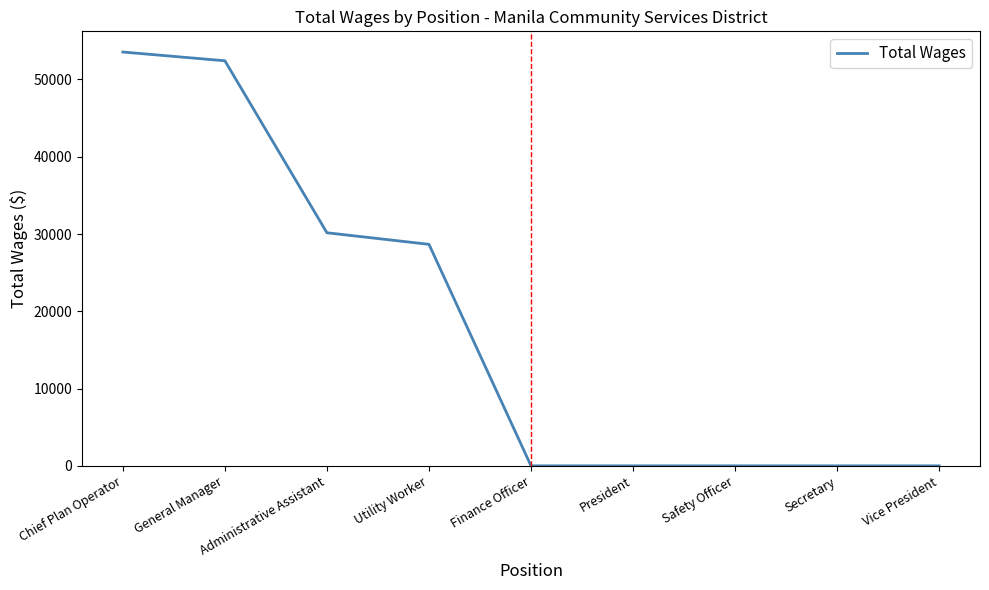

The chart shows a value of 28663 at Utility Worker. True or false?

True